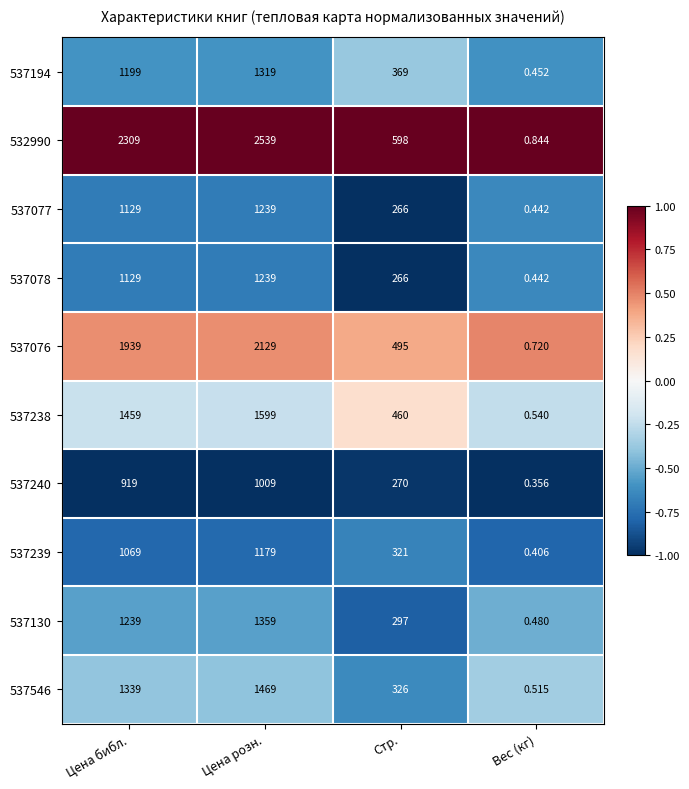

Is the value of 537077 at Вес (кг) greater than the value of 537239 at Вес (кг)?

Yes